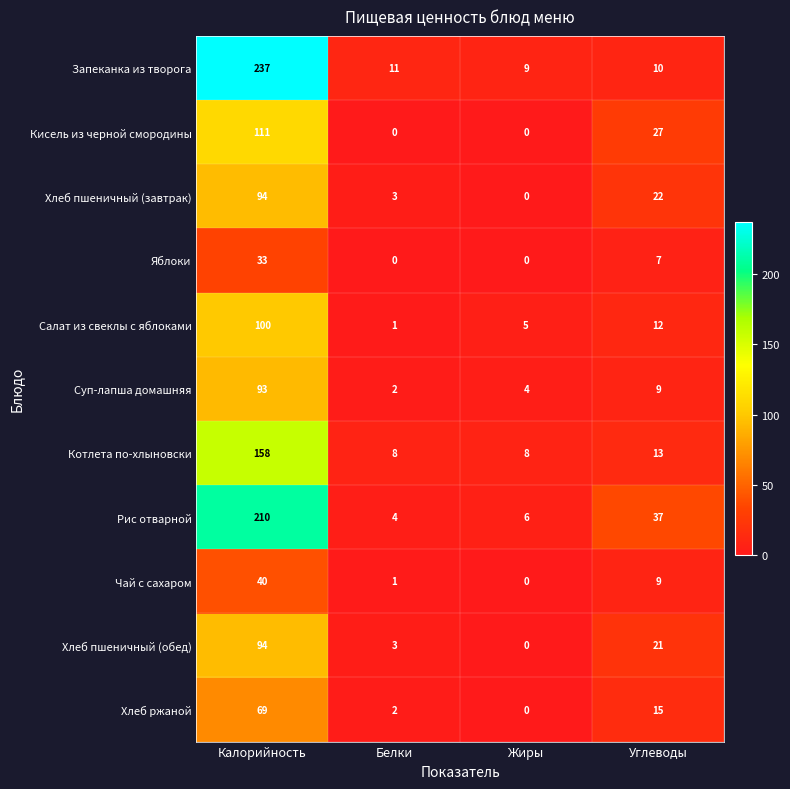

The value of Рис отварной at Углеводы is 10. True or false?

False